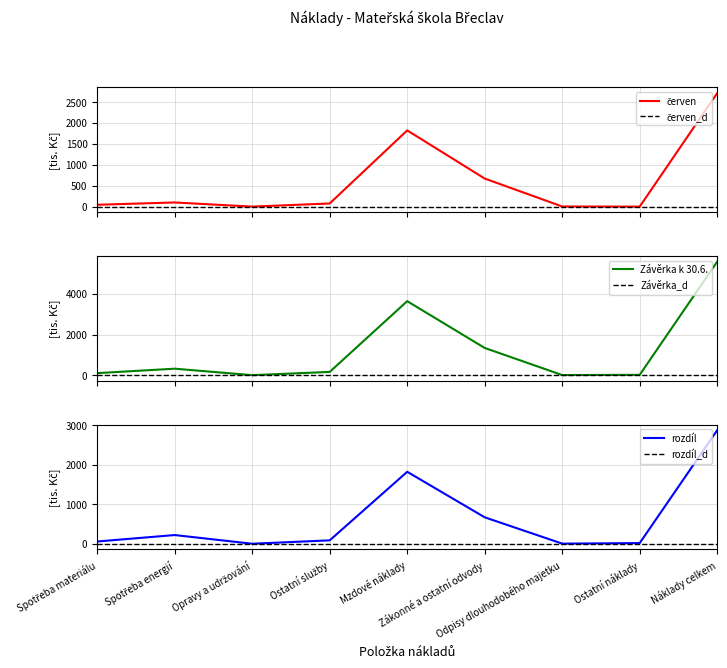

Does the chart have visible grid lines?

Yes